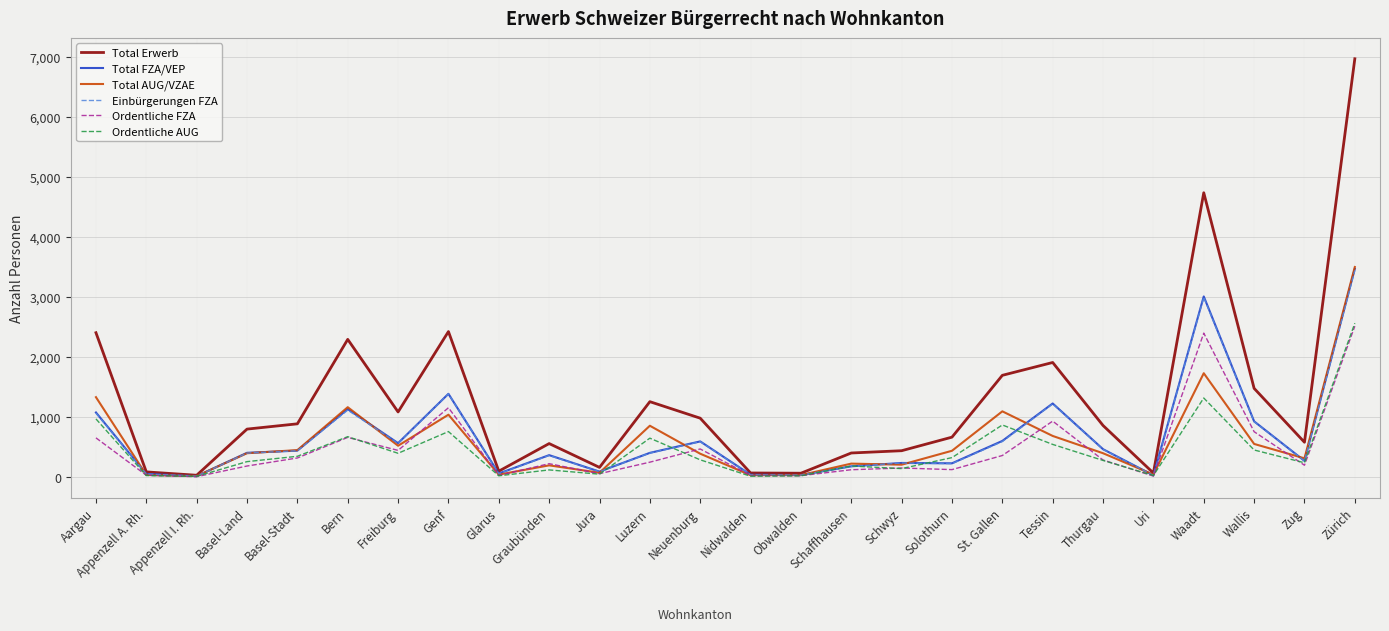

Does the chart have visible grid lines?

Yes